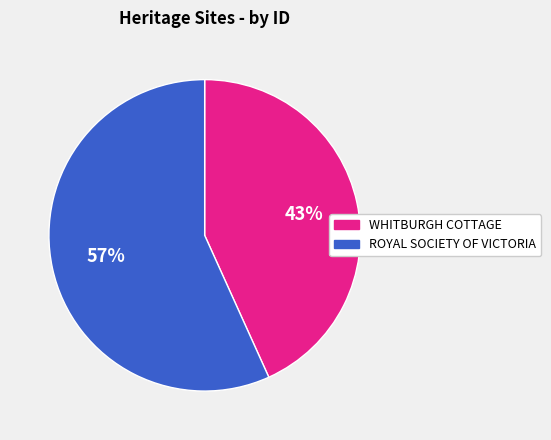

Combined, do WHITBURGH COTTAGE and ROYAL SOCIETY OF VICTORIA account for over 50%?

Yes